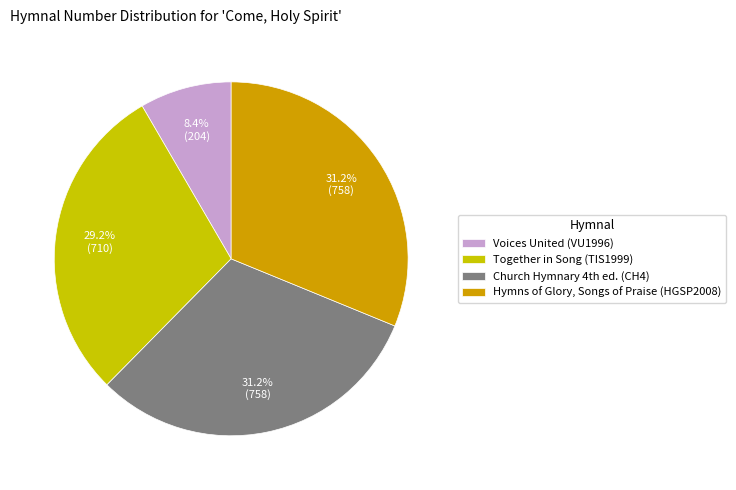

To the nearest percent, what is the combined percentage of Together in Song (TIS1999) and Hymns of Glory, Songs of Praise (HGSP2008)?

60%